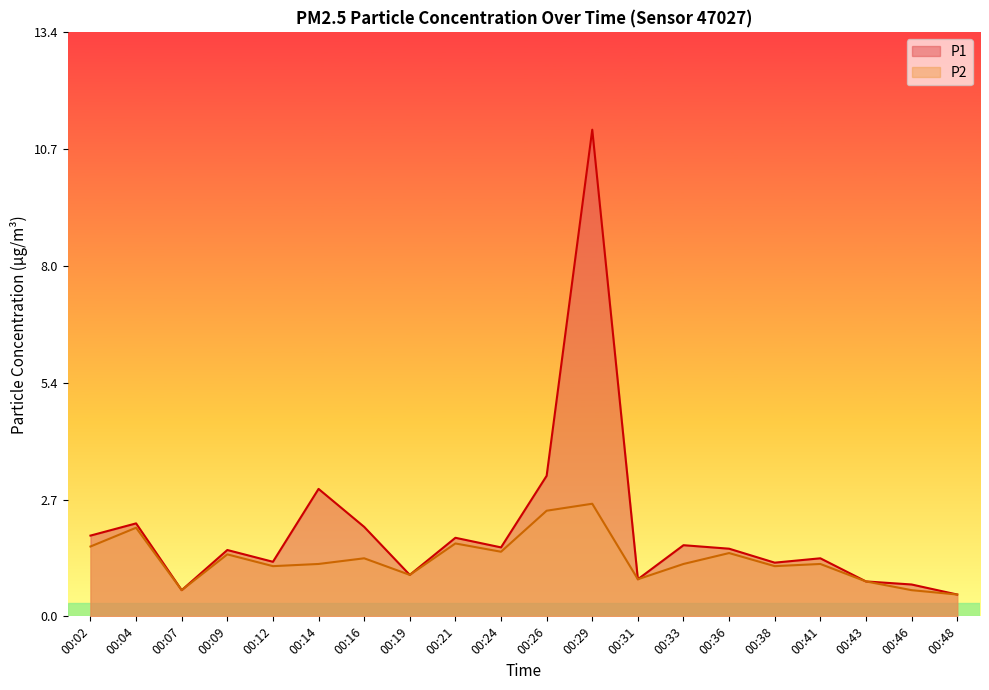

At which category does P1 reach its first local valley?

00:07